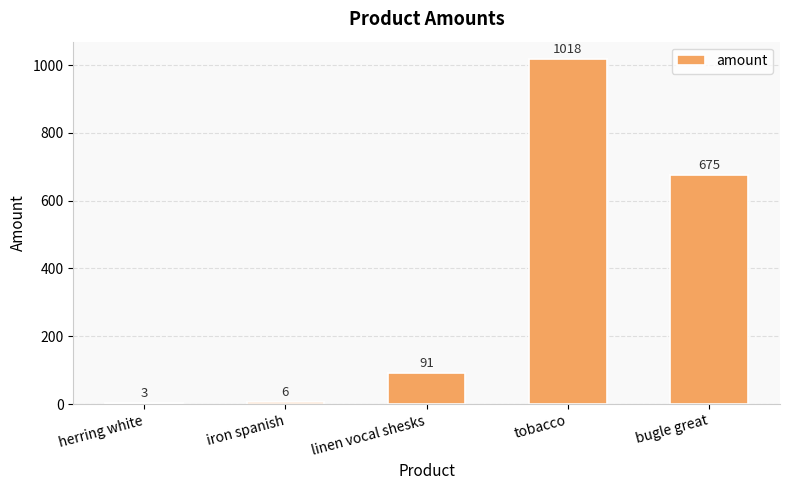

What is the sum of the values at tobacco and linen vocal shesks?

1109